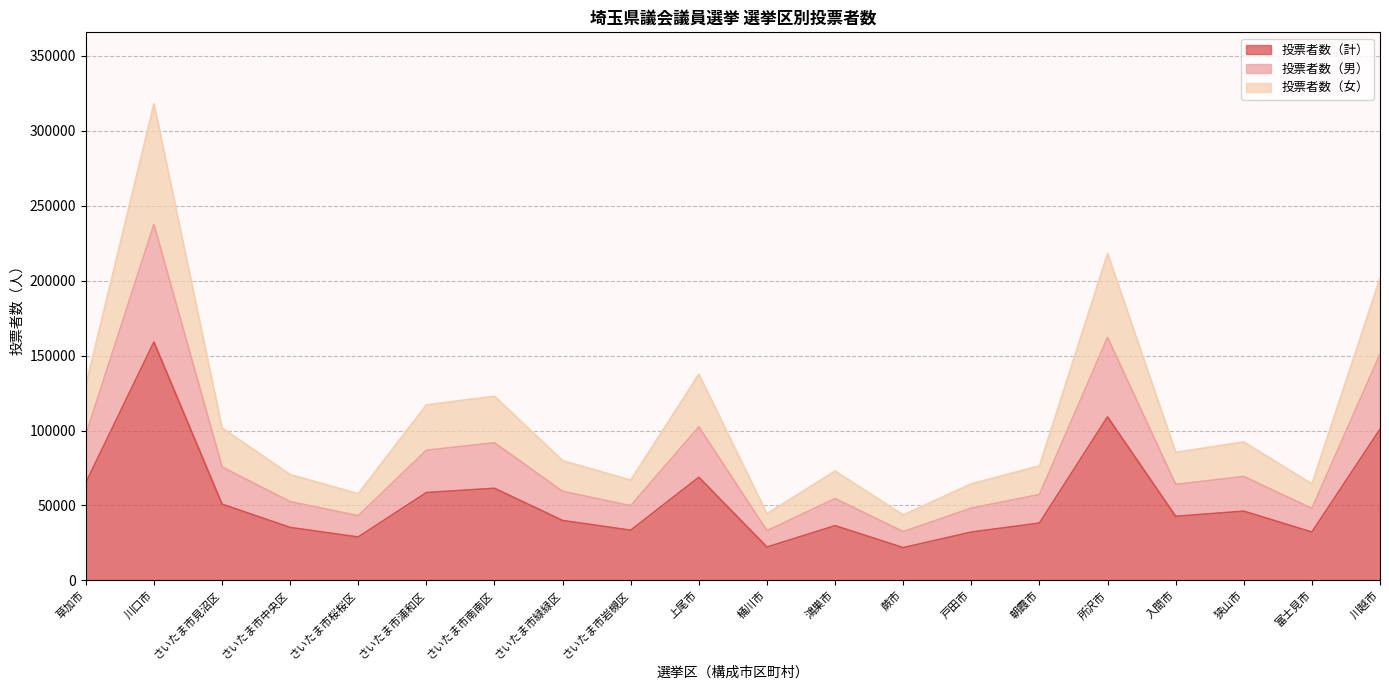

What is the sum of all 投票者数（男） values?

1616395